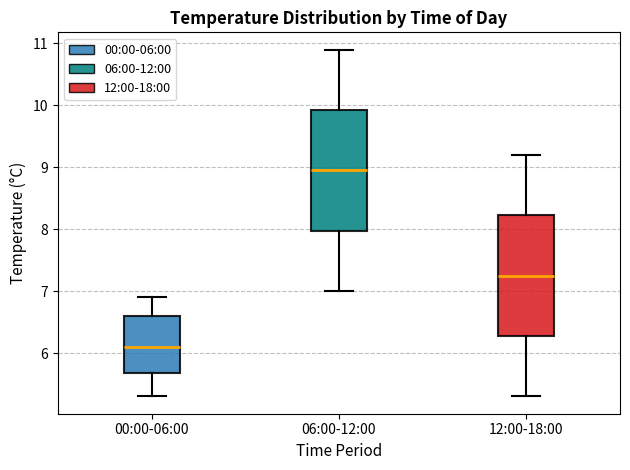

Which box has the highest median line?

06:00-12:00